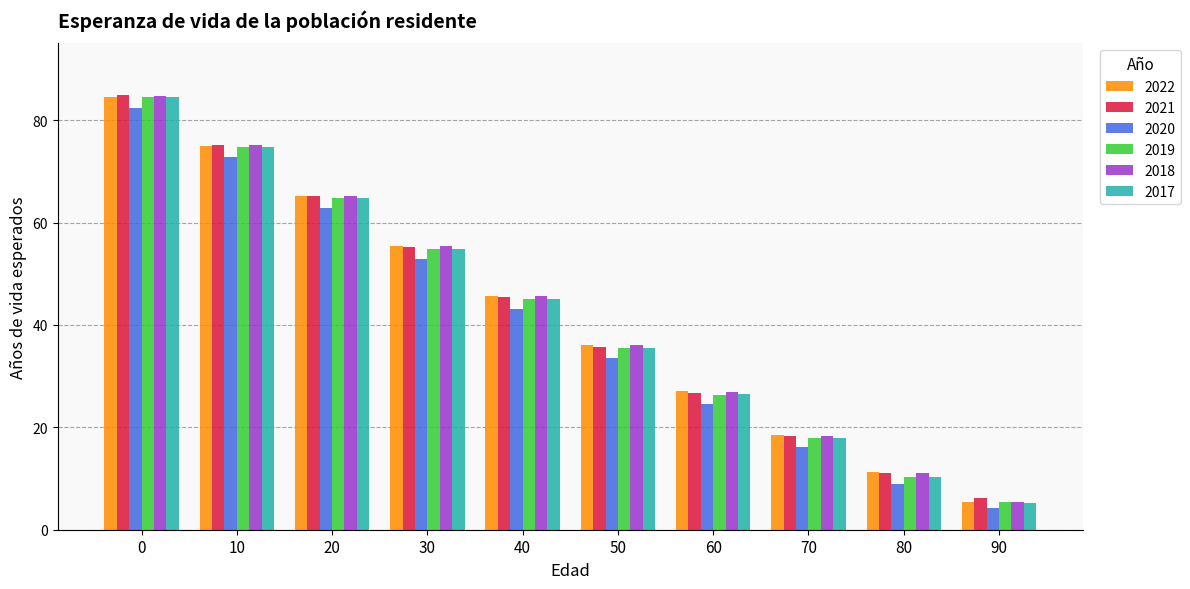

How many distinct data groups are displayed?

6